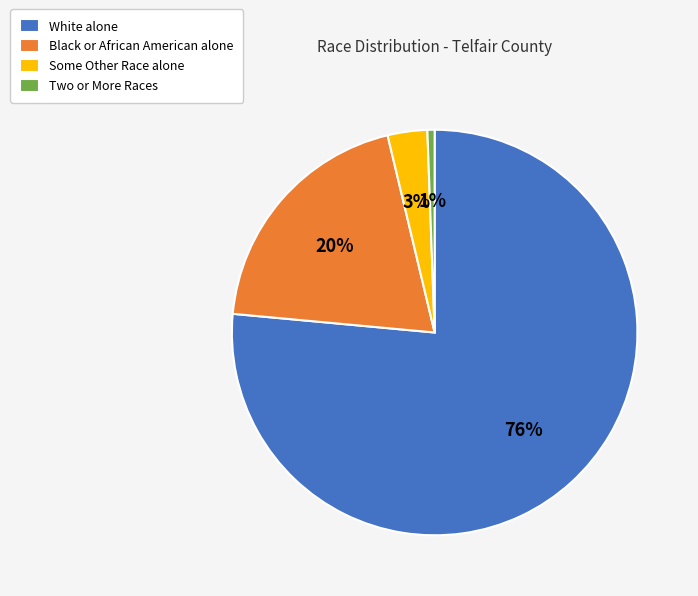

To the nearest percent, what portion does Black or African American alone represent?

20%